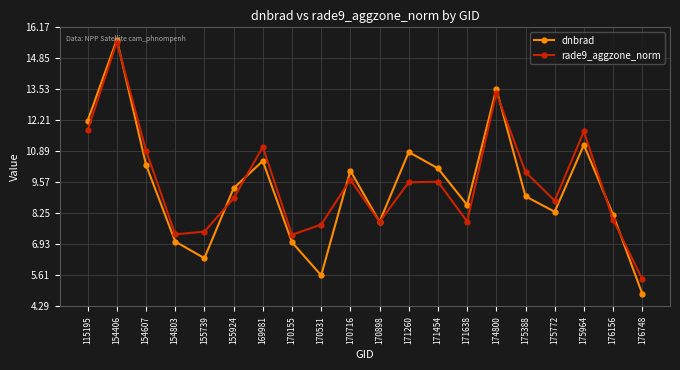

At which category does the chart reach its minimum across all series?

176748